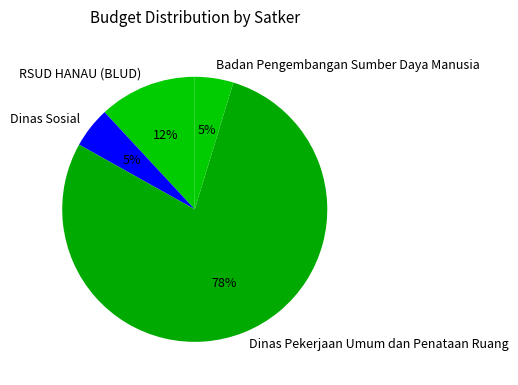

Do Dinas Sosial and RSUD HANAU (BLUD) together represent more than half of the pie?

No